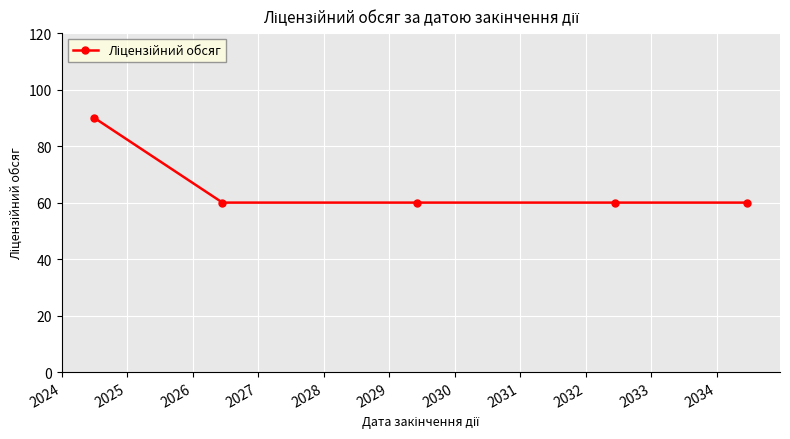

How many data points does each series have?

5